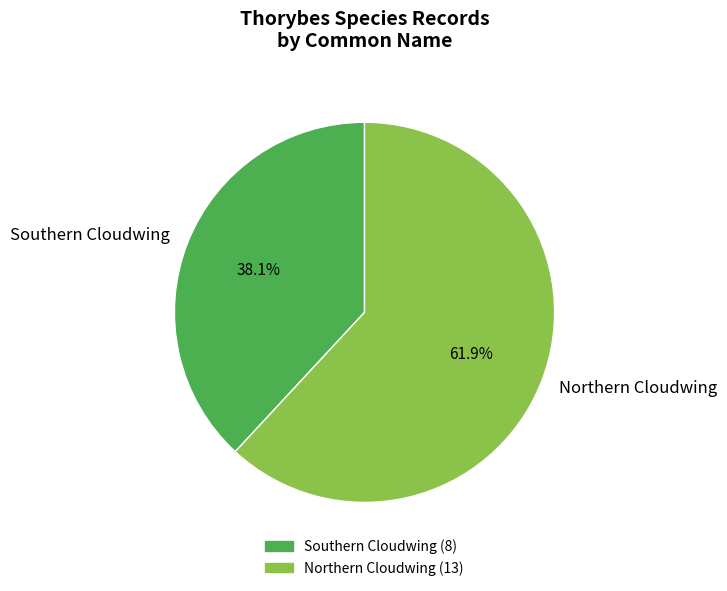

Between Southern Cloudwing and Northern Cloudwing, which is larger?

Northern Cloudwing